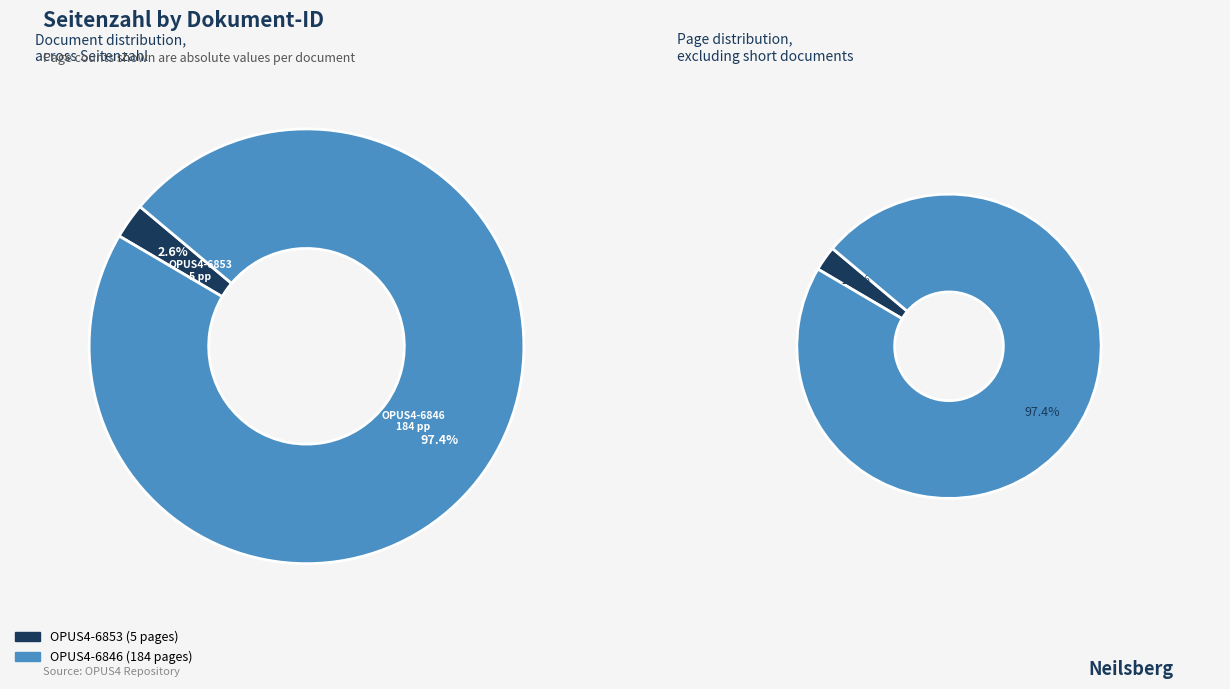

Rank the categories by value from highest to lowest.

OPUS4-6846, OPUS4-6853